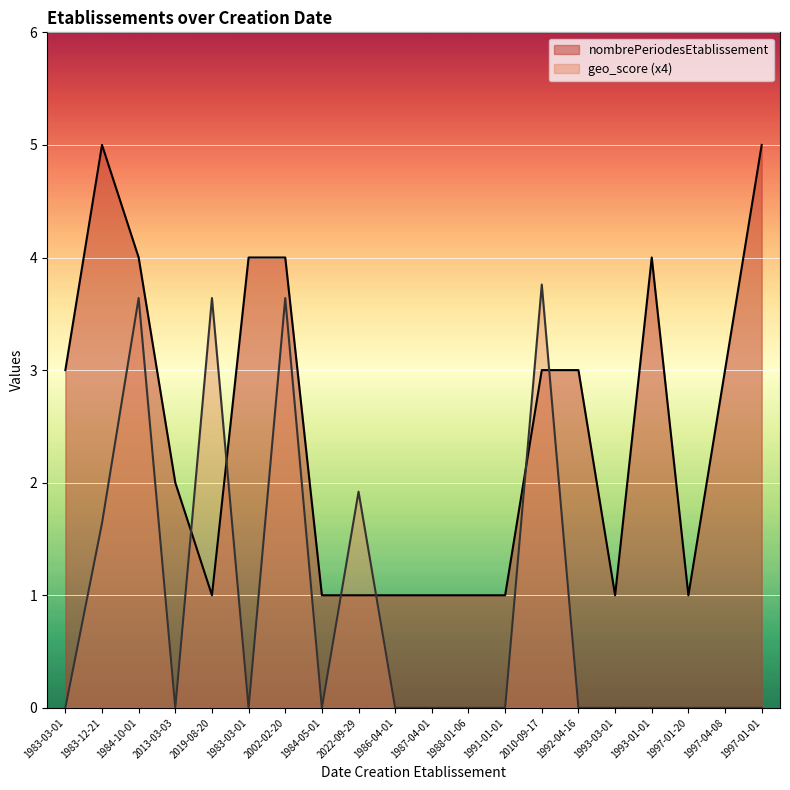

Which series has the largest total across all categories?

nombrePeriodesEtablissement